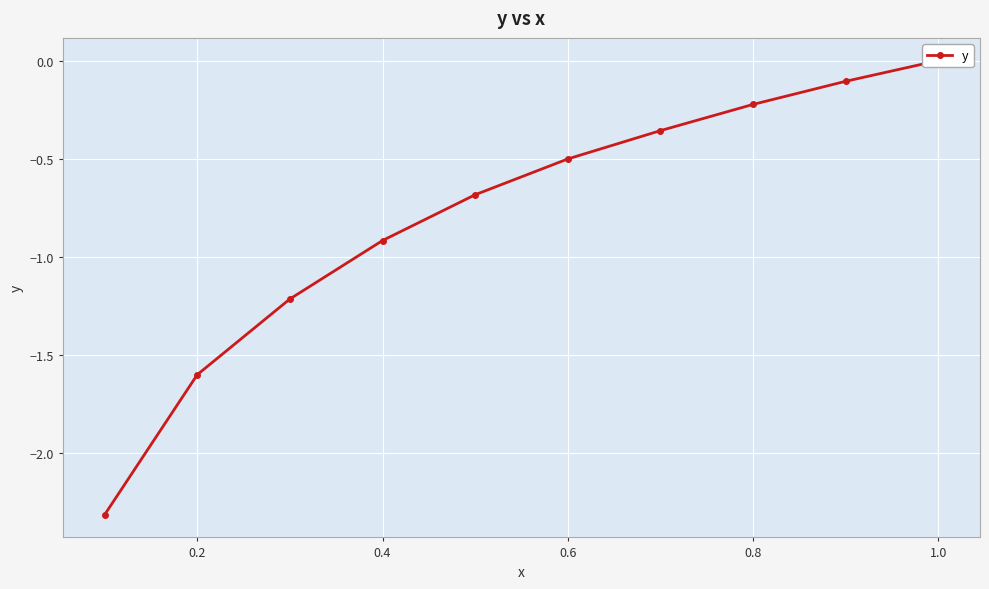

What is the sum of all values?

-7.9